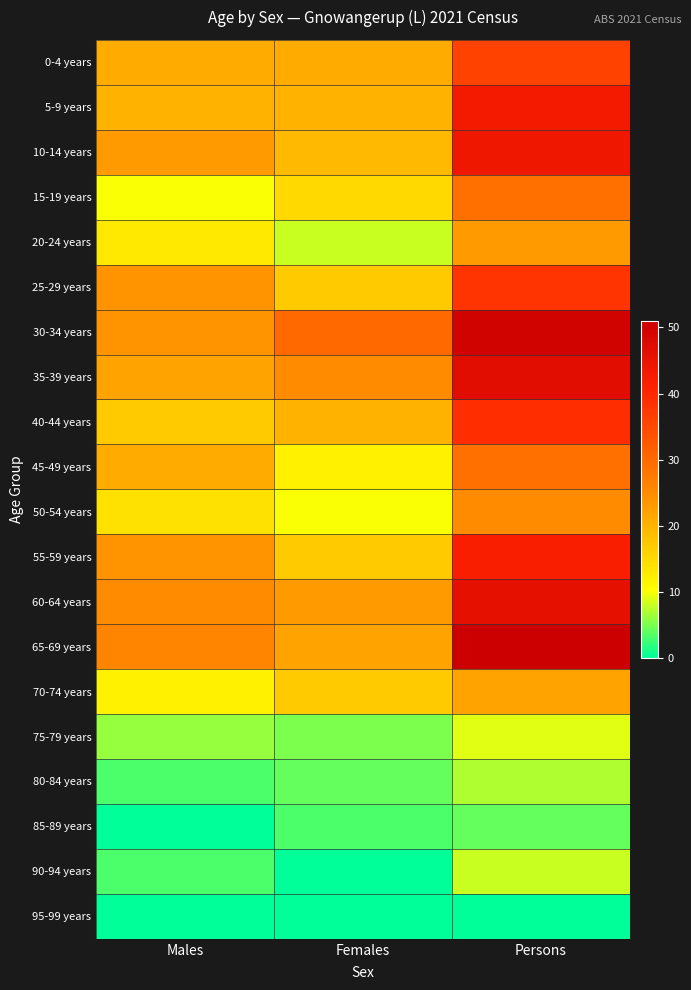

Count the number of categories in the chart.

3